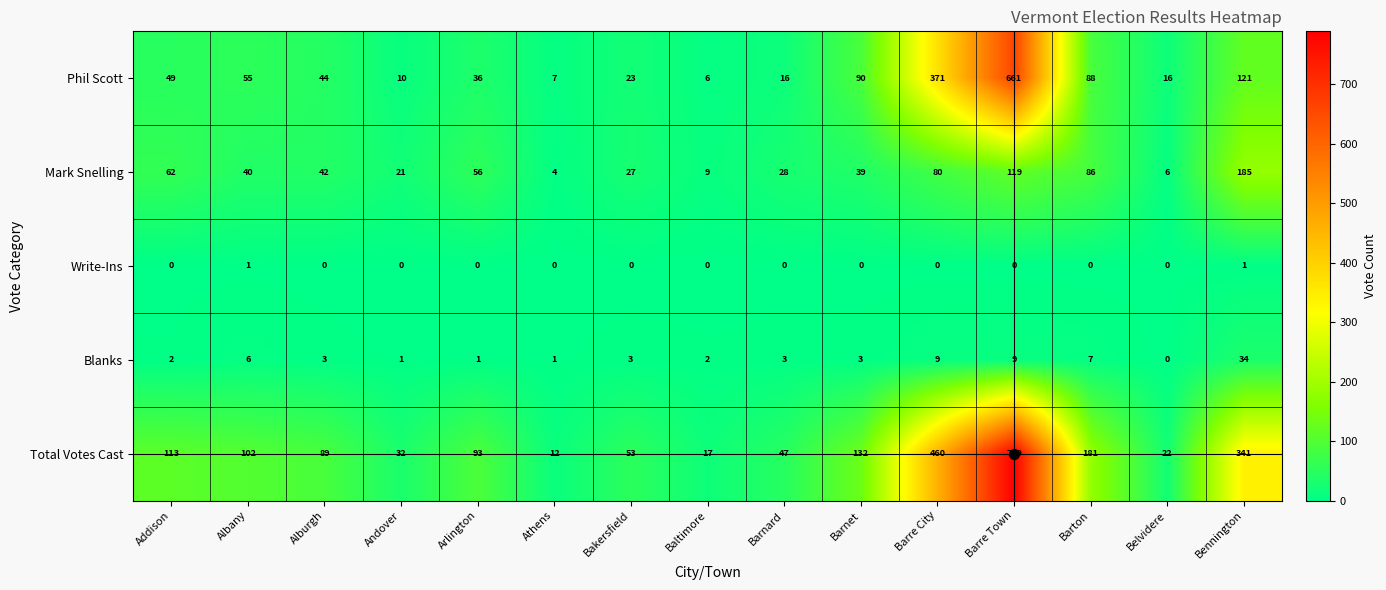

Between Baltimore and Bennington, which series saw the biggest shift?

Total Votes Cast